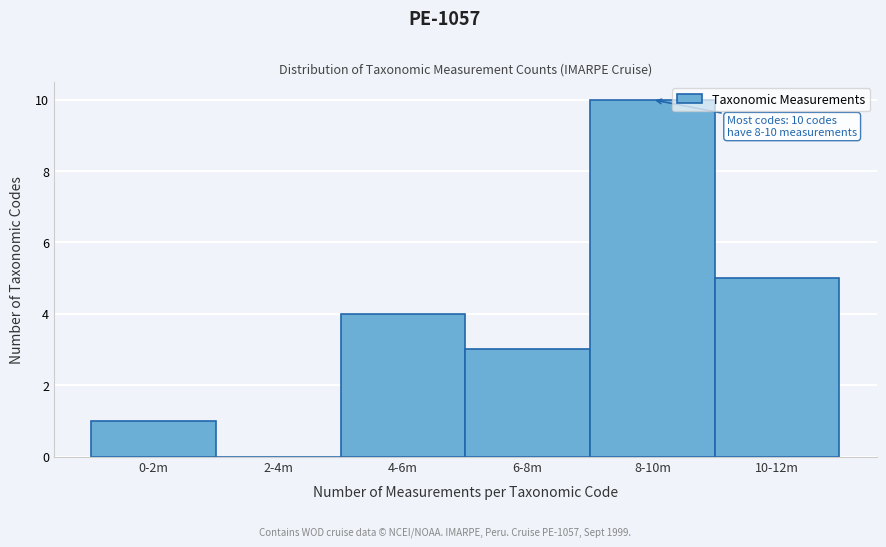

Reading left to right, transcribe all the data shown in this chart.

0-2m=1	2-4m=0	4-6m=4	6-8m=3	8-10m=10	10-12m=5